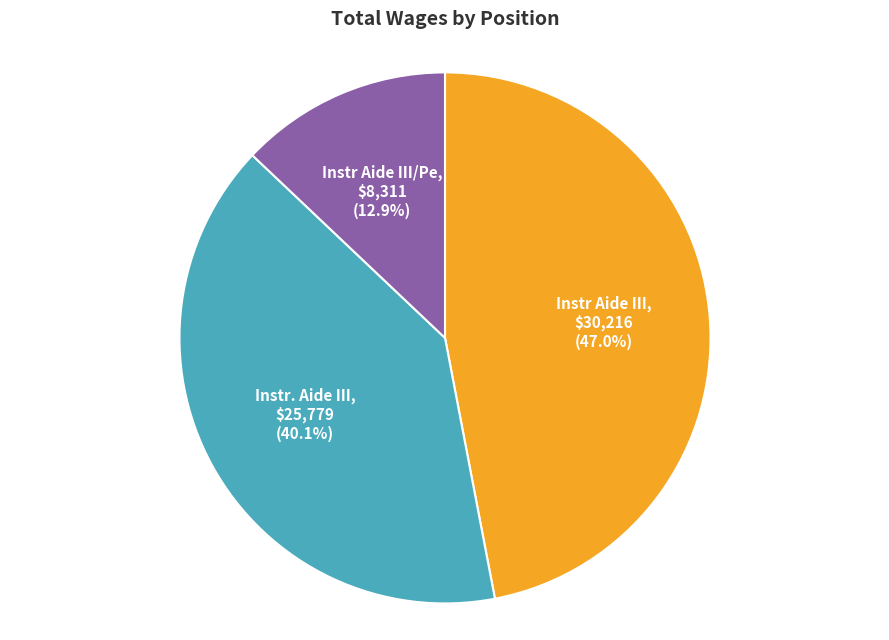

Does any single category account for the majority?

No